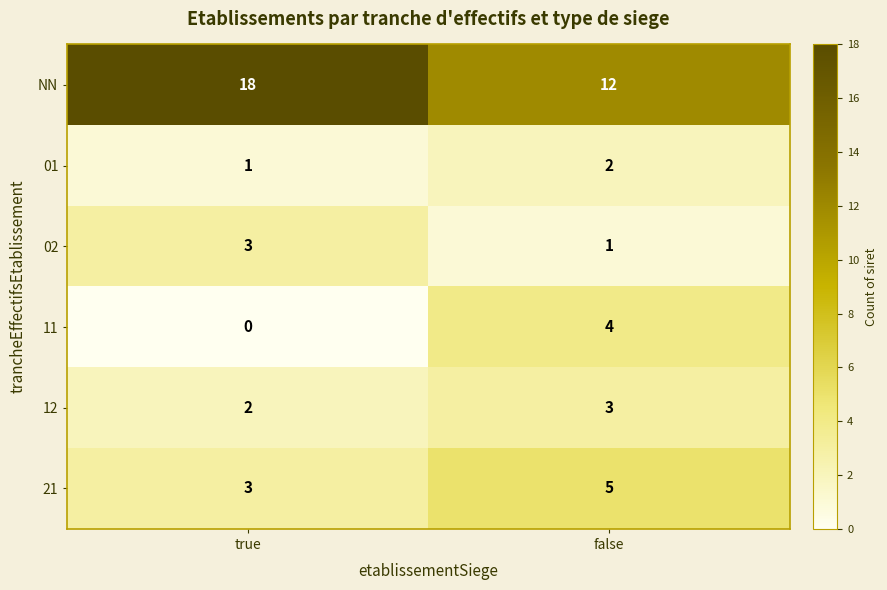

What is the average value of the 21 series?

4